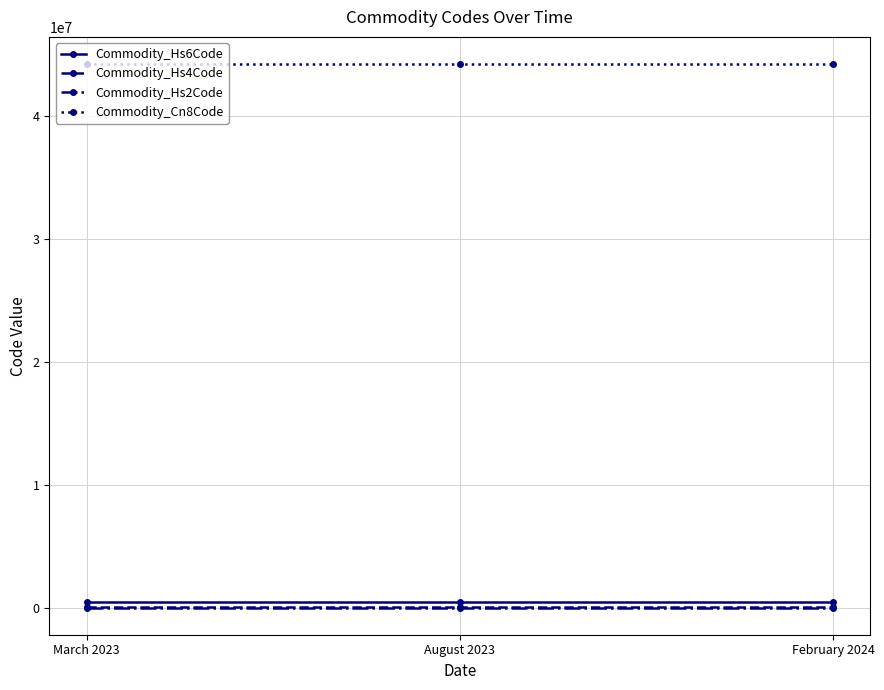

Reading left to right, list all the values displayed in this chart.

Commodity_Hs6Code: March 2023=441819	August 2023=441819	February 2024=441819
Commodity_Hs4Code: March 2023=4418	August 2023=4418	February 2024=4418
Commodity_Hs2Code: March 2023=44	August 2023=44	February 2024=44
Commodity_Cn8Code: March 2023=44181990	August 2023=44181990	February 2024=44181990